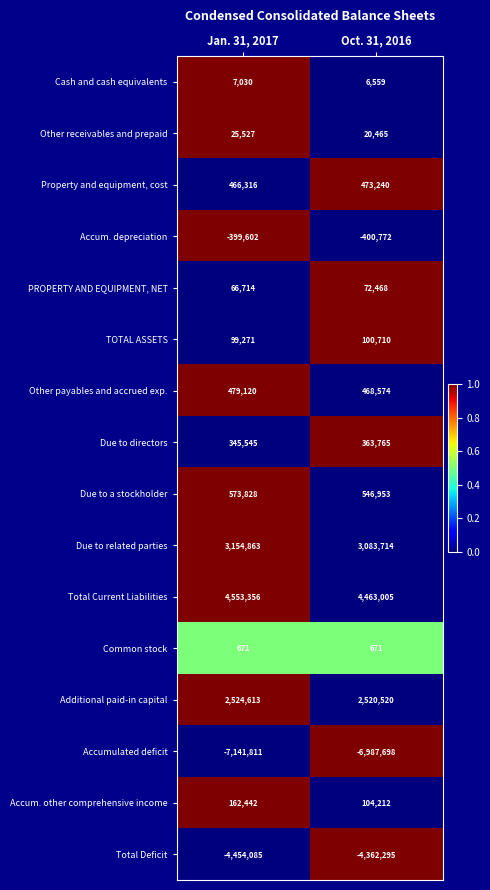

What is the difference between the maximum and minimum values in the Accum. depreciation series?

1170